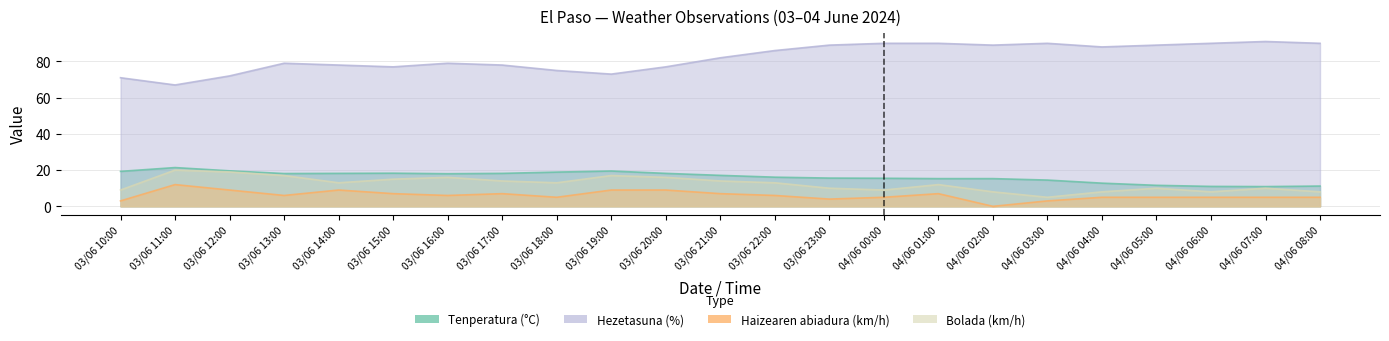

At which label is Haizearen abiadura (km/h) closest to 6?

03/06 13:00